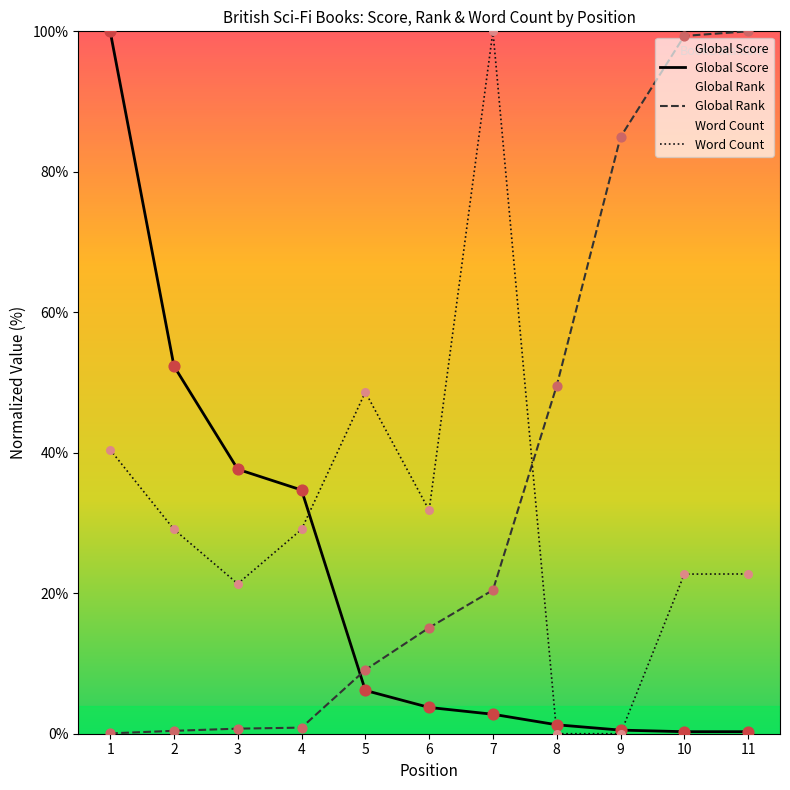

Is the value of Global Rank at 11 greater than the value of Word Count at 1?

Yes